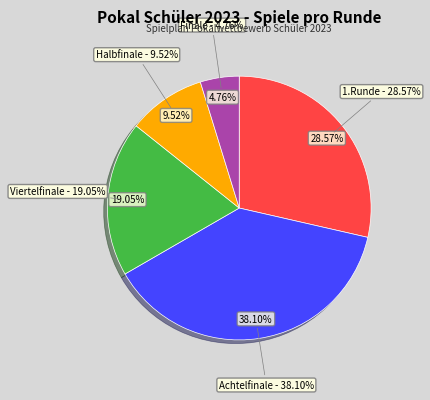

Rank the categories by value from highest to lowest.

Achtelfinale, 1.Runde, Viertelfinale, Halbfinale, Finale